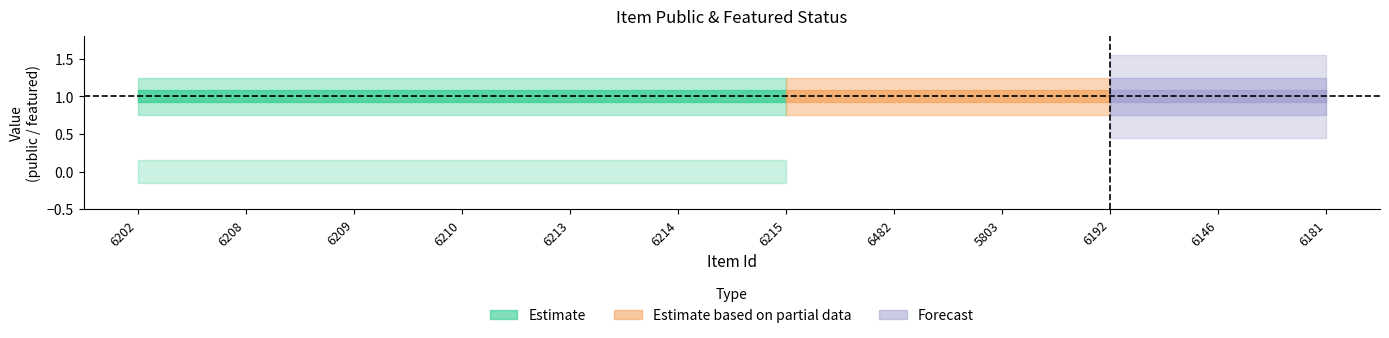

Between 6210 and 6146, which series saw the biggest shift?

public